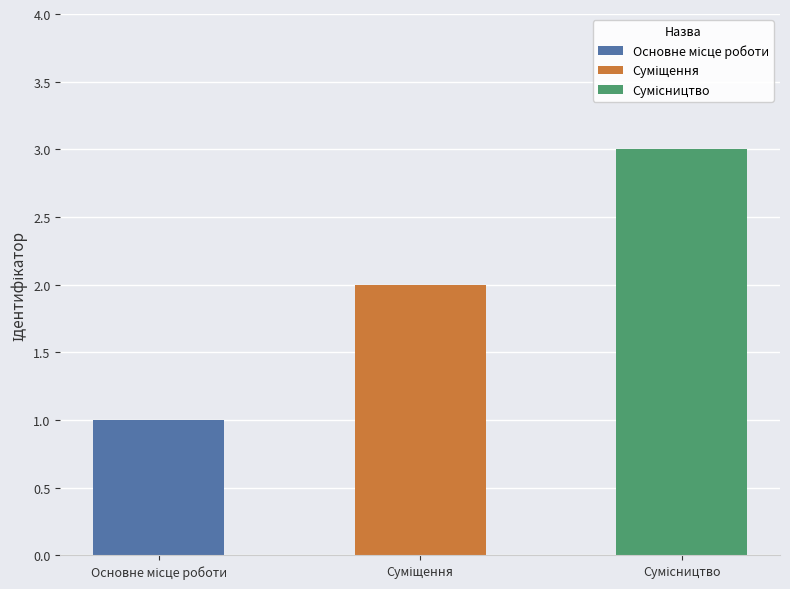

List the labels in order of value, smallest first.

Основне місце роботи, Суміщення, Сумісництво